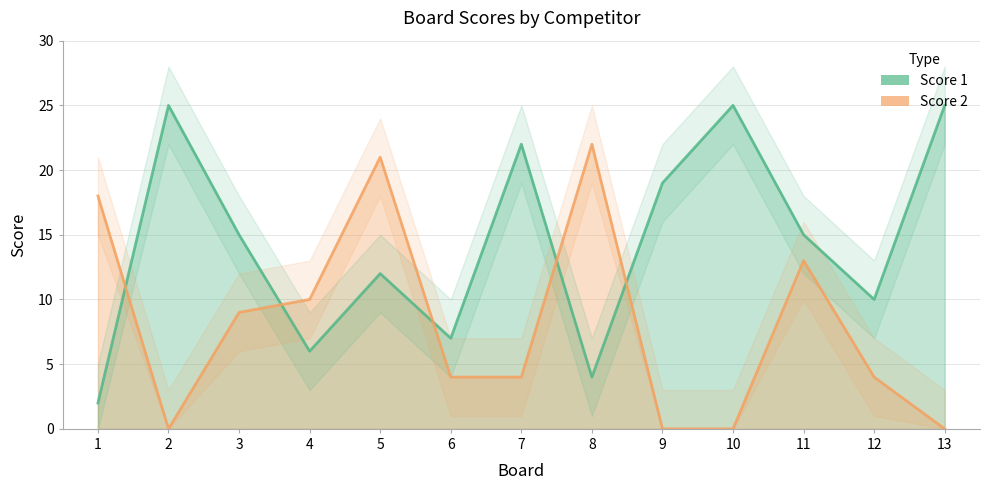

Does the chart display data point markers on the line(s)?

No